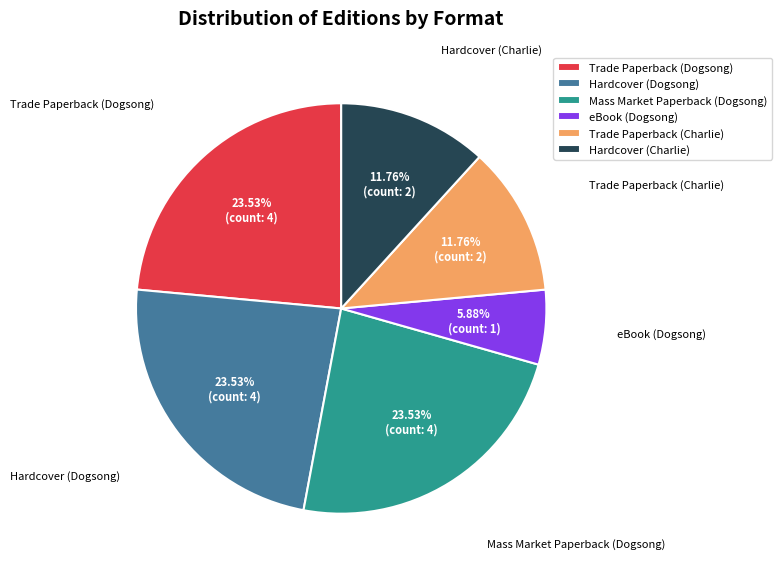

How many segments does this pie chart have?

6